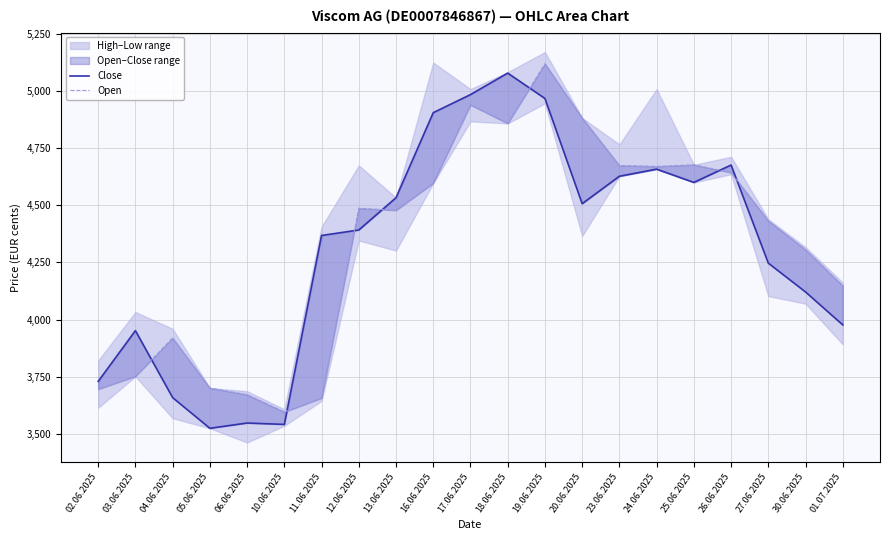

Where does the Open series first go above 4478?

12.06.2025